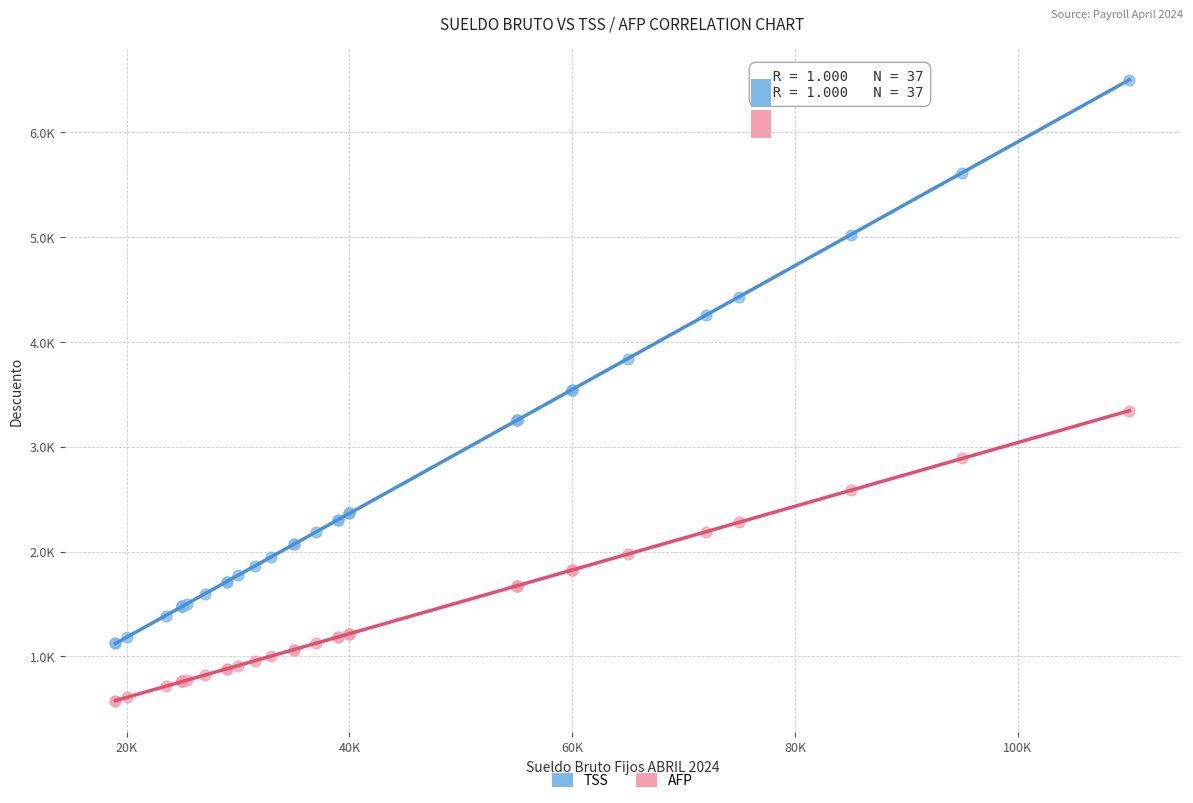

What are all the series names shown in the legend?

TSS, AFP